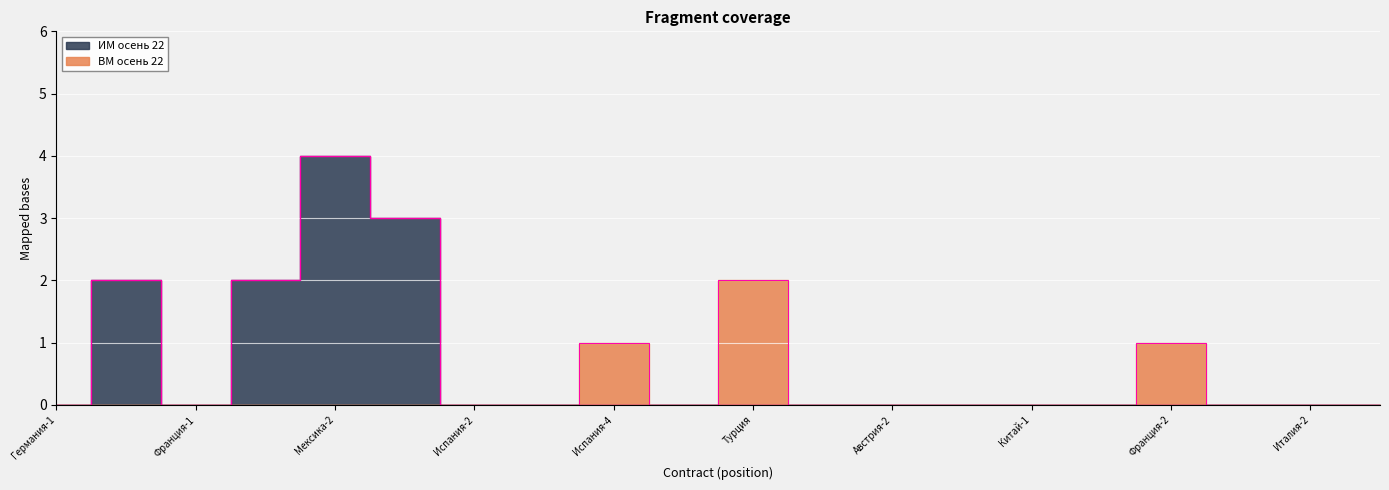

The value of ВМ осень 22 at Испания-4 is 1. True or false?

False